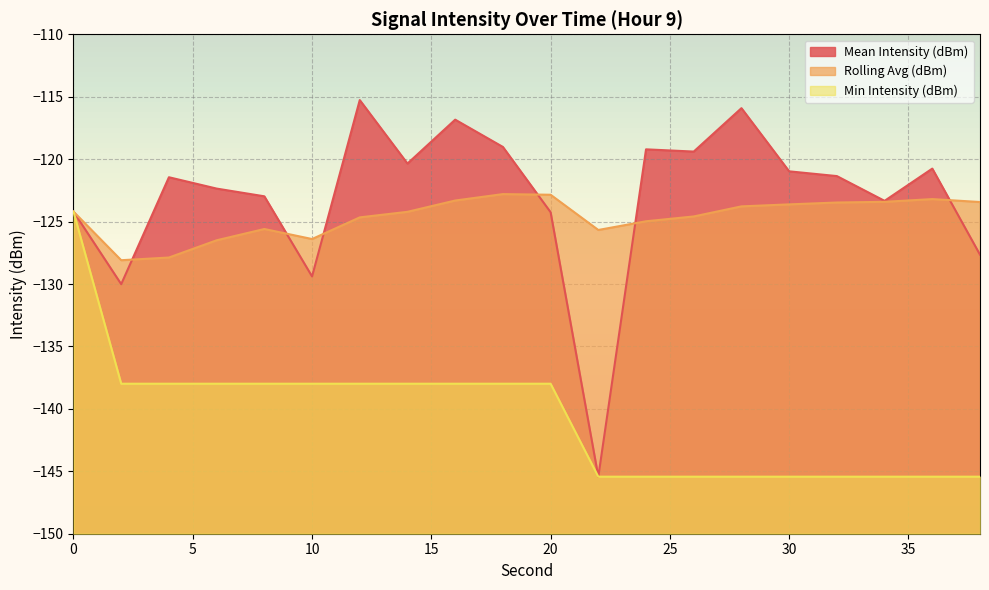

True or false: Min Intensity (dBm) and Mean Intensity (dBm) cross at least once.

False